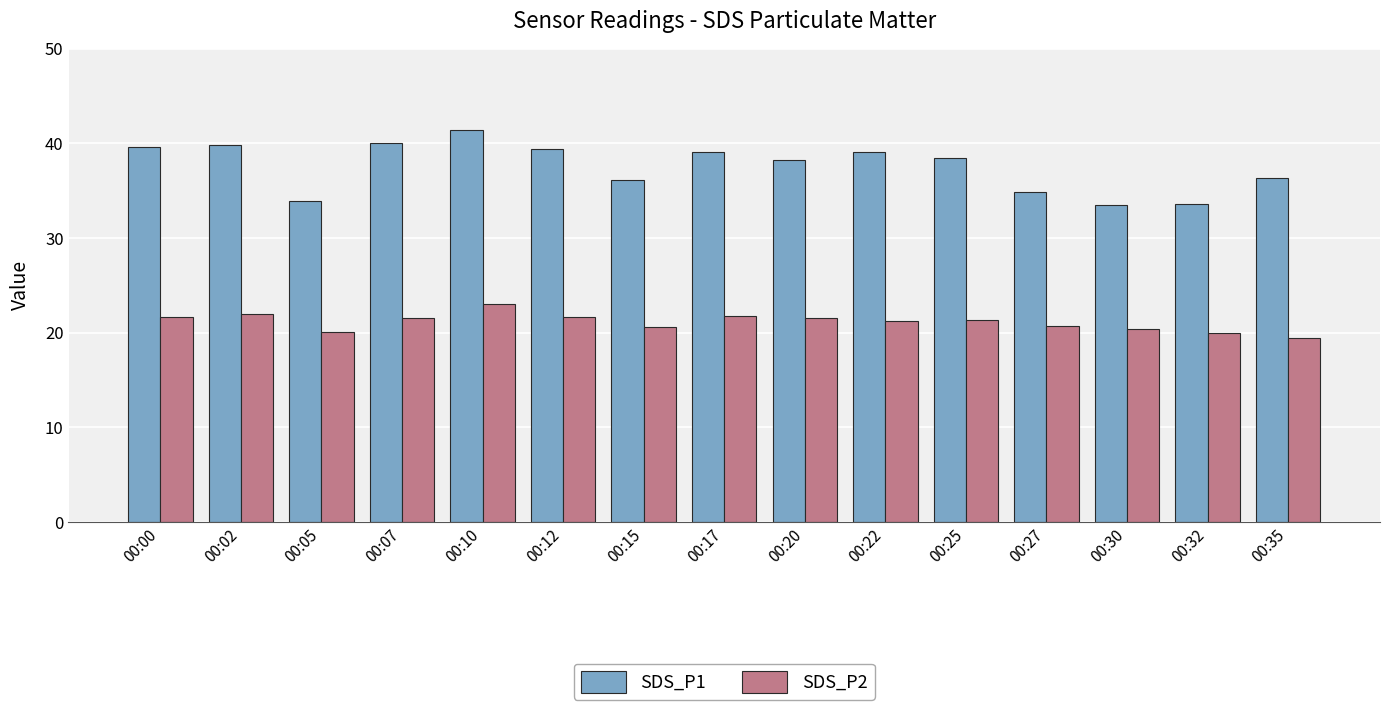

How many categories are shown in the chart?

15